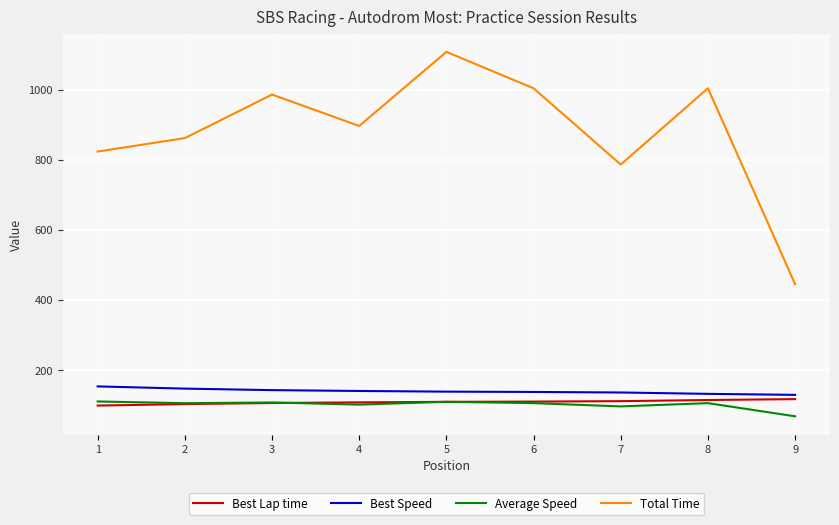

Which series has the widest spread of values?

Total Time